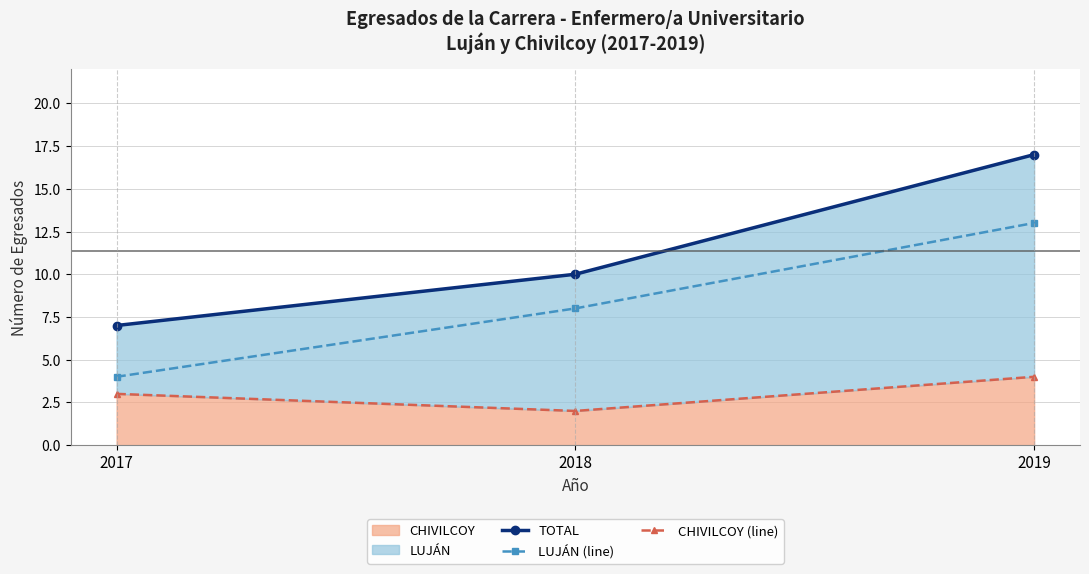

Reading left to right, extract all data points from this chart.

TOTAL: 7	10	17
LUJÁN (line): 4	8	13
CHIVILCOY (line): 3	2	4